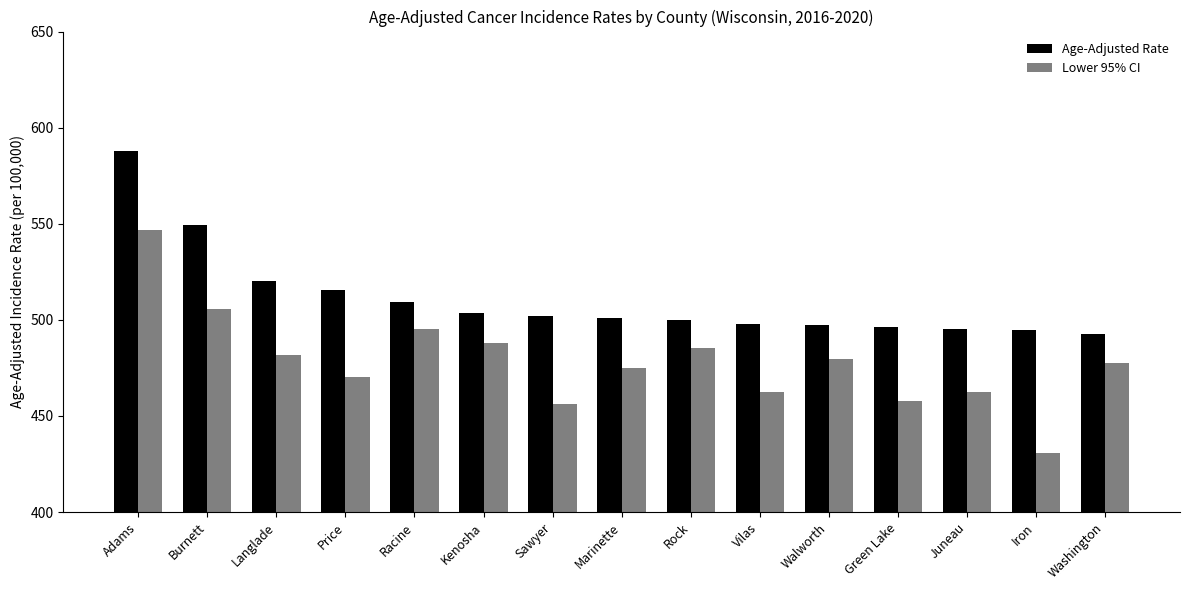

True or false: Age-Adjusted Rate has a value of 224.4 at Sawyer.

False